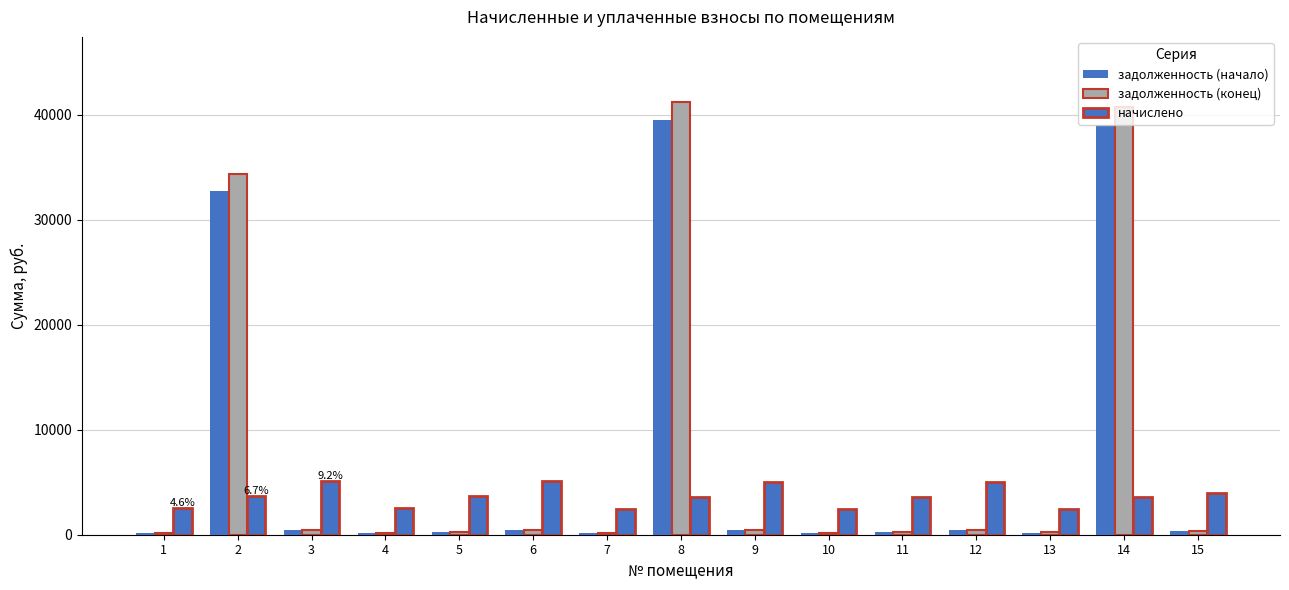

At which label is начислено closest to 3769?

2